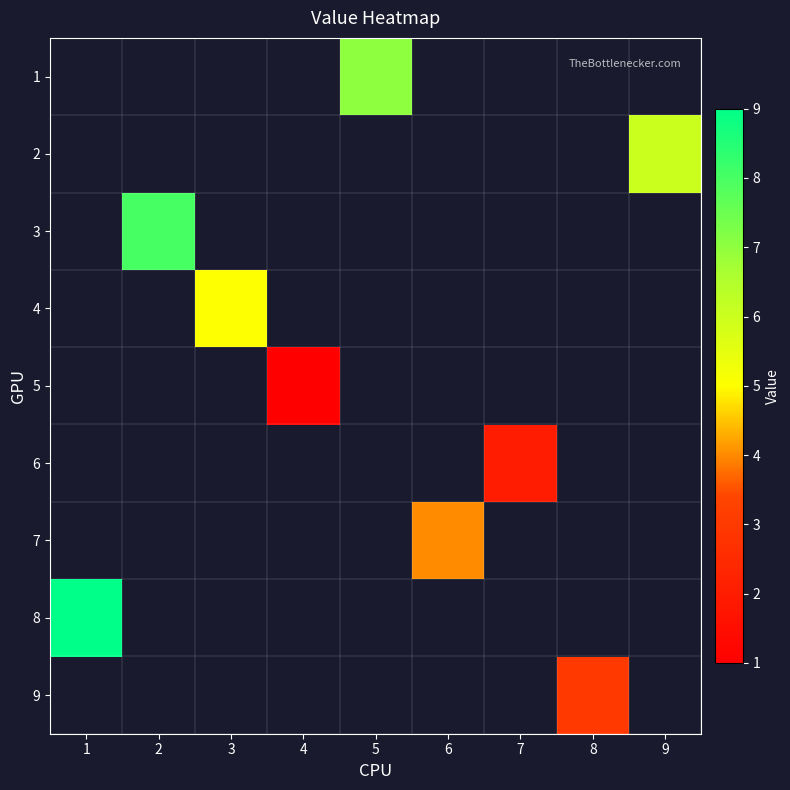

Which series has the widest spread of values?

8